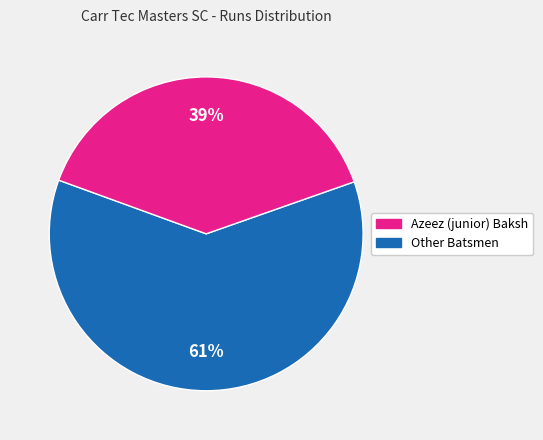

Does any single category account for the majority?

Yes